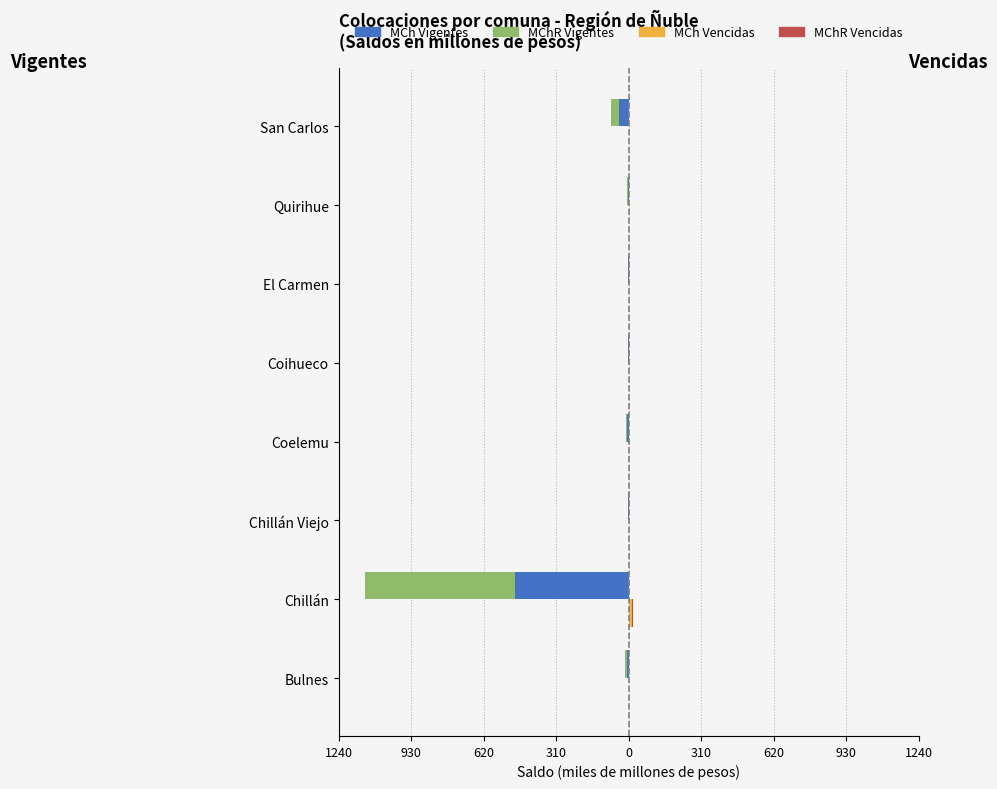

The MChR Vencidas series shows 0.0 at Bulnes. True or false?

False